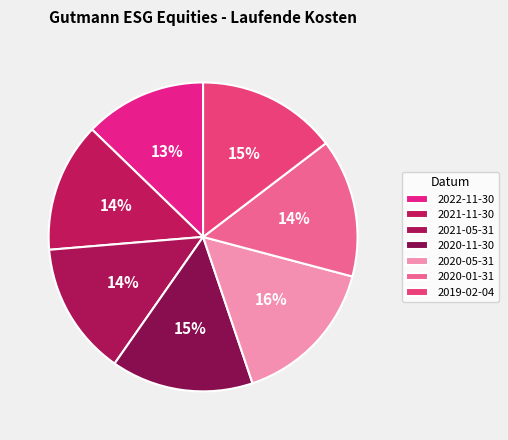

Which slice is the smallest?

2022-11-30